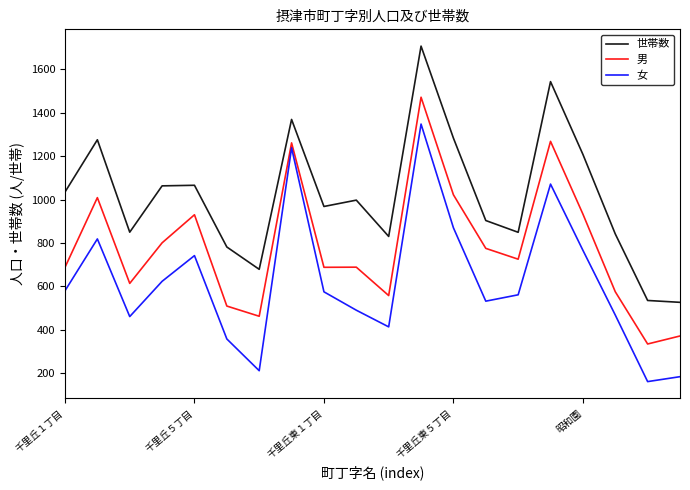

What is the minimum value for 男?

335.1